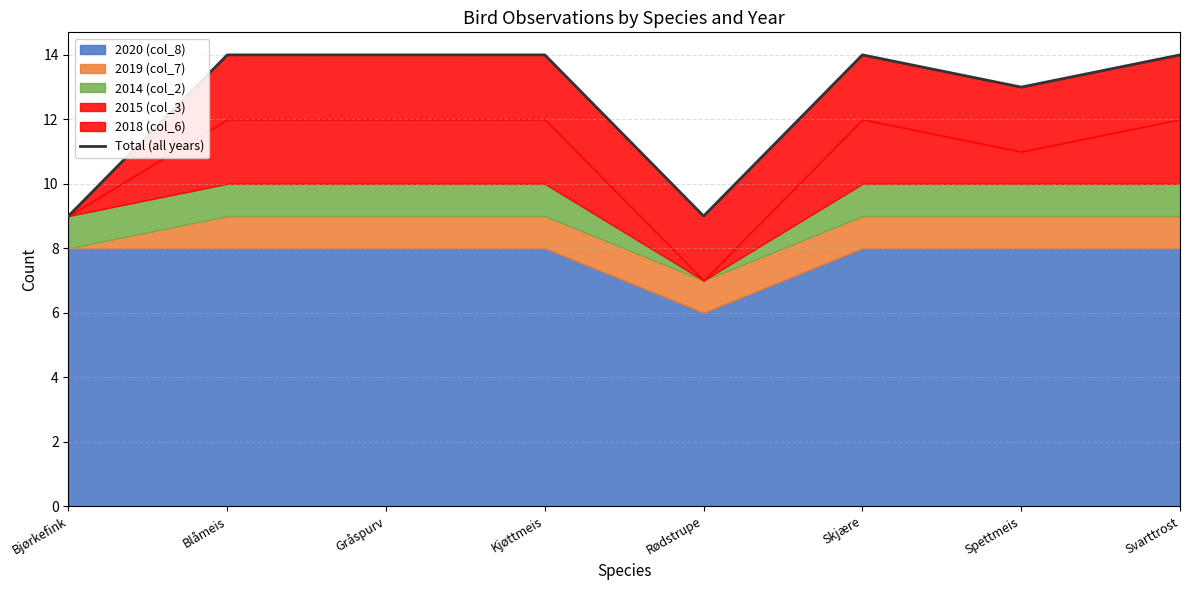

What is the approximate value at Gråspurv?

14